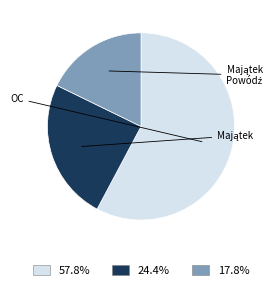

Does any single category account for the majority?

Yes